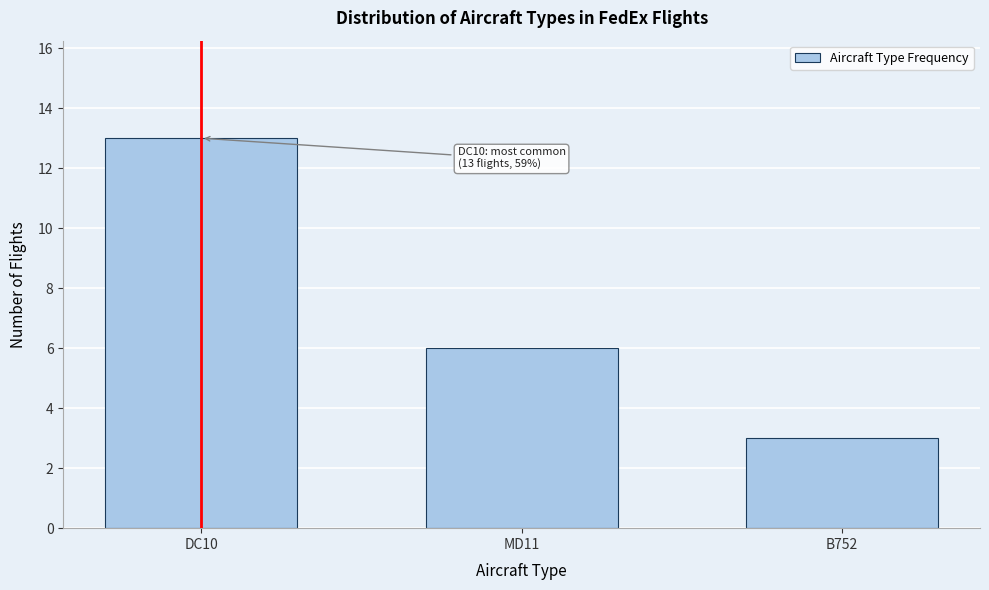

Reading left to right, extract all data points from this chart.

13	6	3